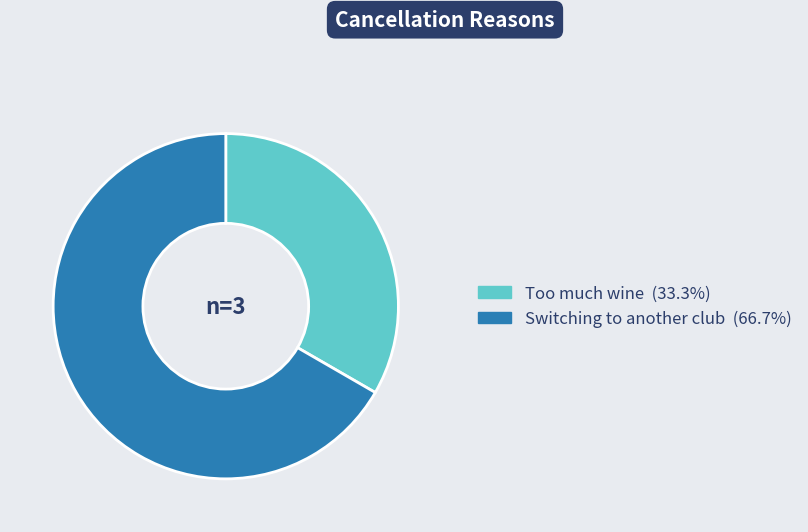

Does any single category account for the majority?

Yes